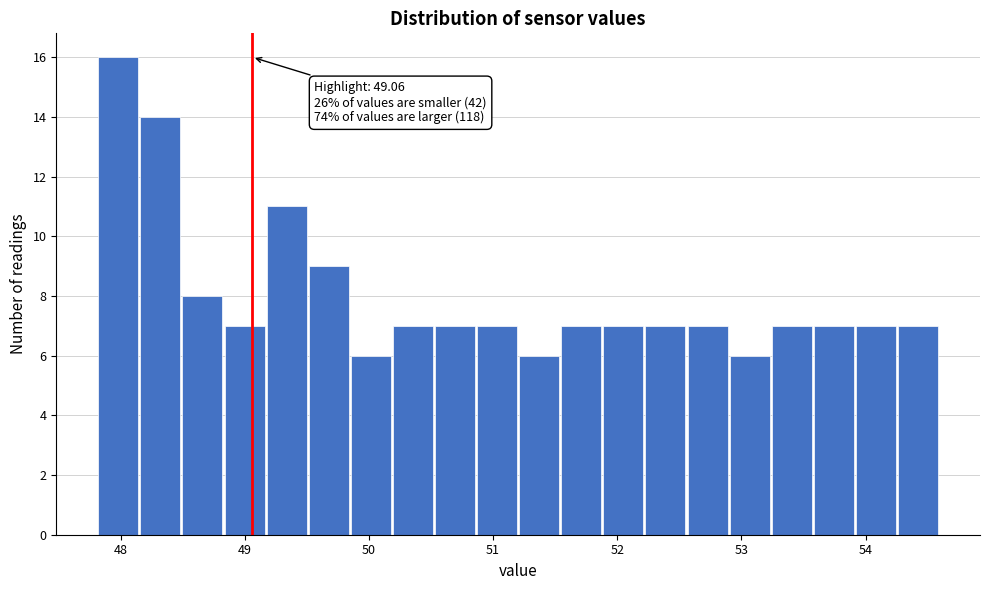

Read against the x-axis, roughly where is the centre of the tallest bar?

48.0